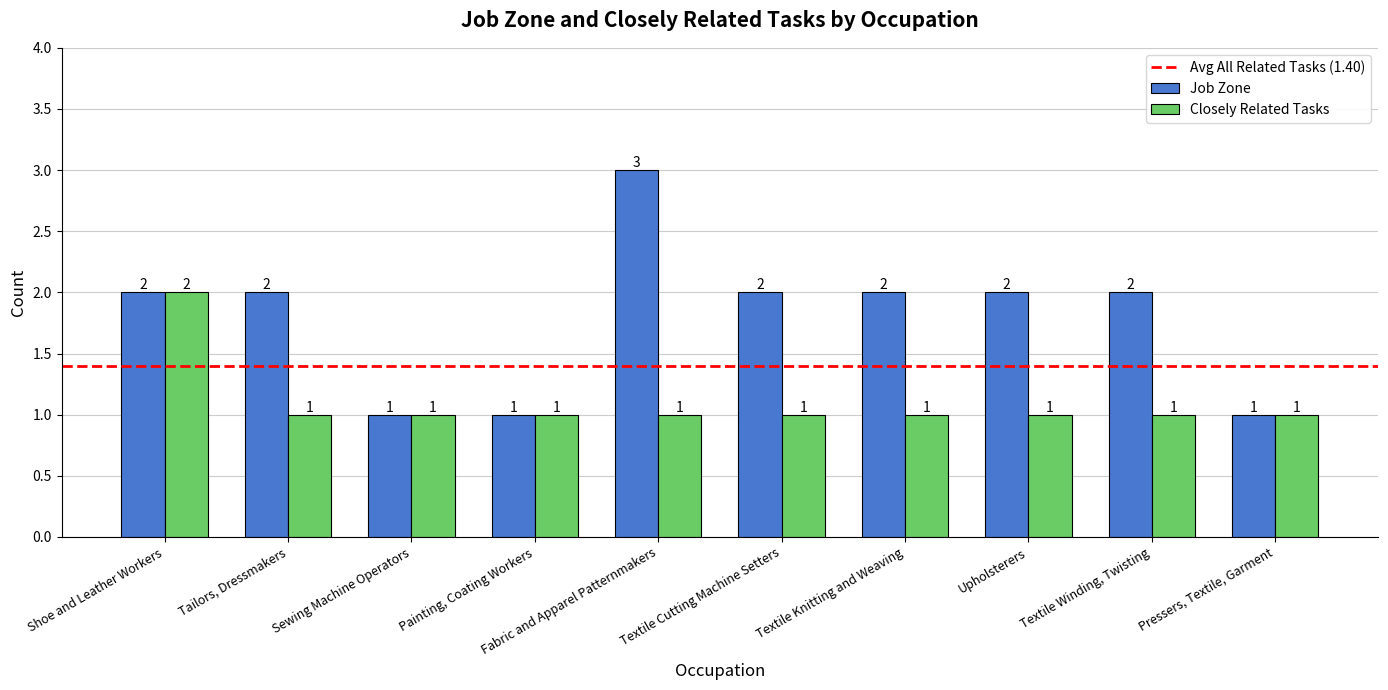

Rank the series by their average value, from highest to lowest.

Job Zone, Closely Related Tasks